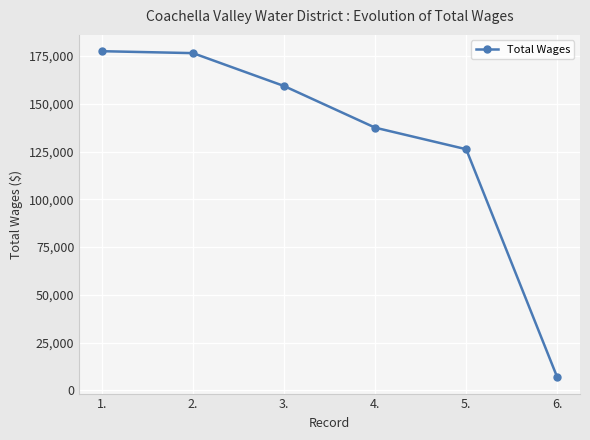

The chart shows a value of 177546 at 1.. True or false?

True